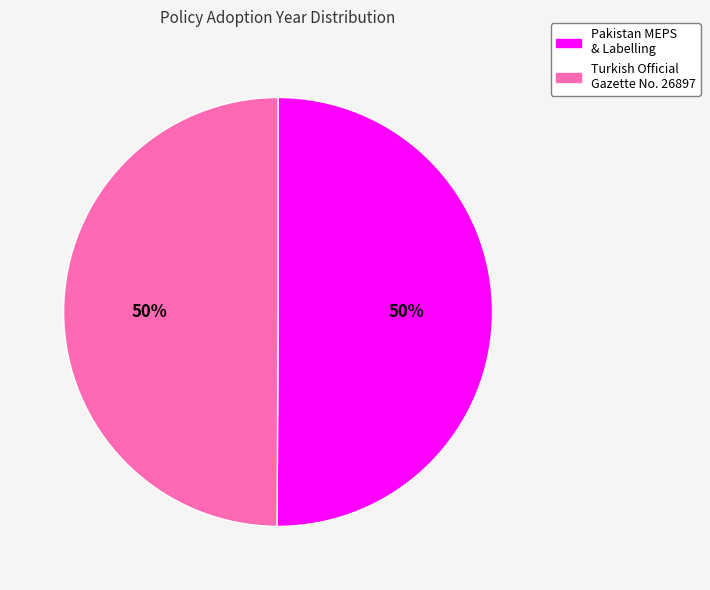

To the nearest percent, what is the combined percentage of Pakistan MEPS & Labelling and Turkish Official Gazette No. 26897?

100%